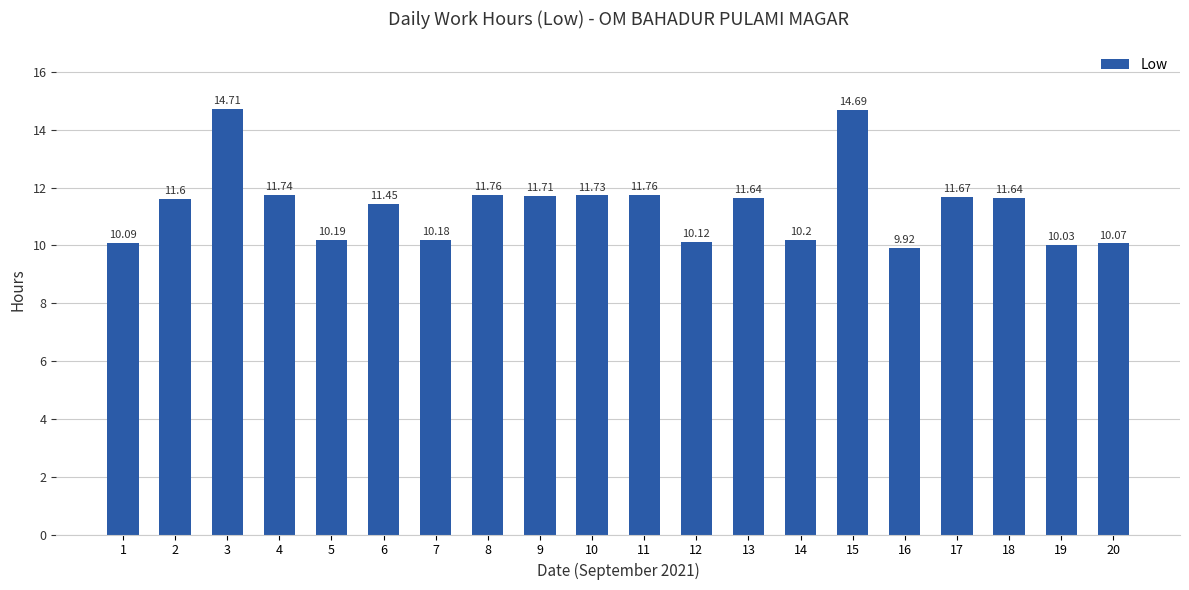

What is the sum of all values?

226.9